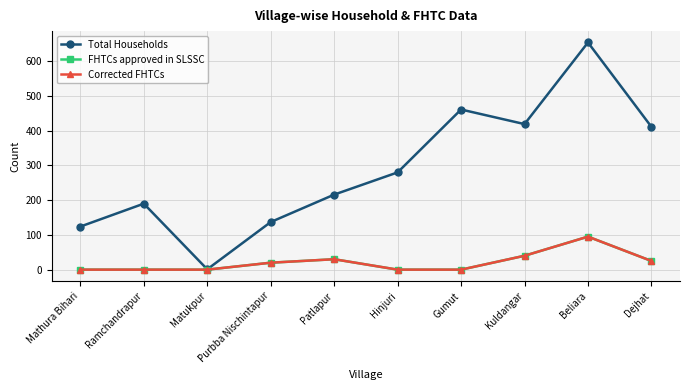

Is this an area chart (filled region under the line)?

No